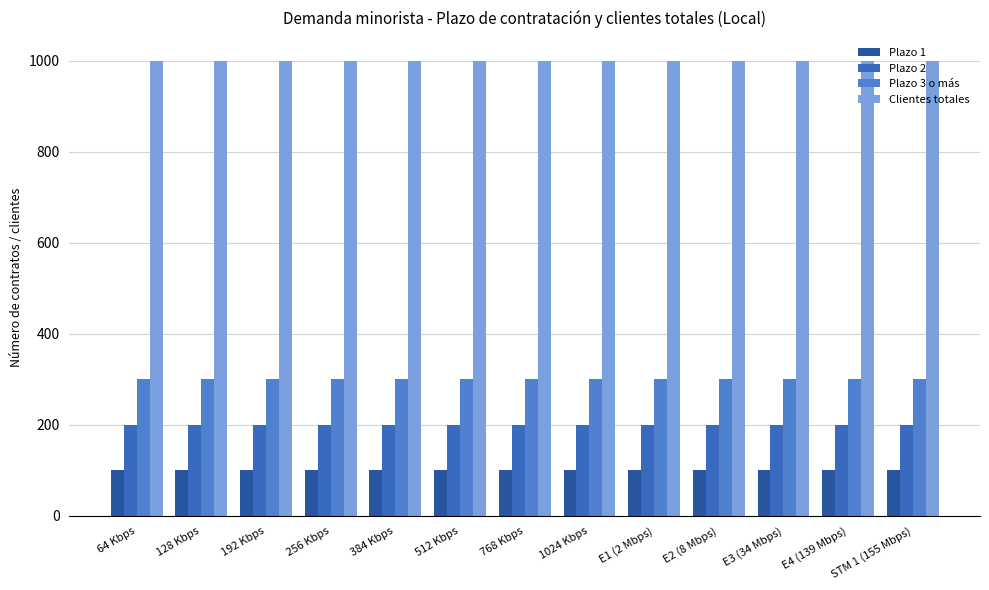

Is the value of Plazo 2 at 192 Kbps greater than the value of Plazo 3 o más at 1024 Kbps?

No